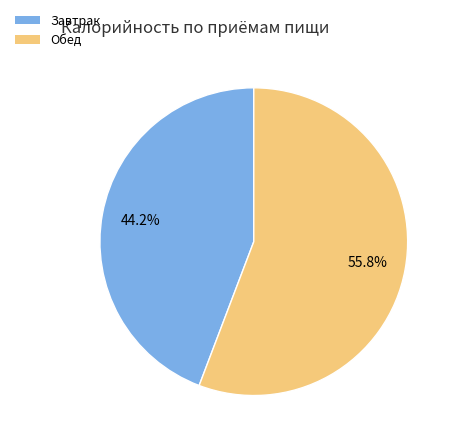

How many slices are in this pie chart?

2